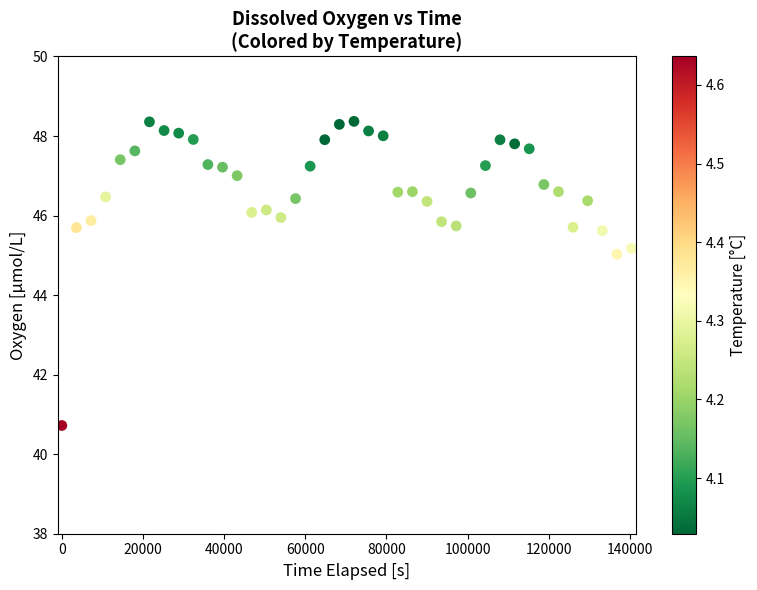

What is the range of Y values (max minus min)?

7.6